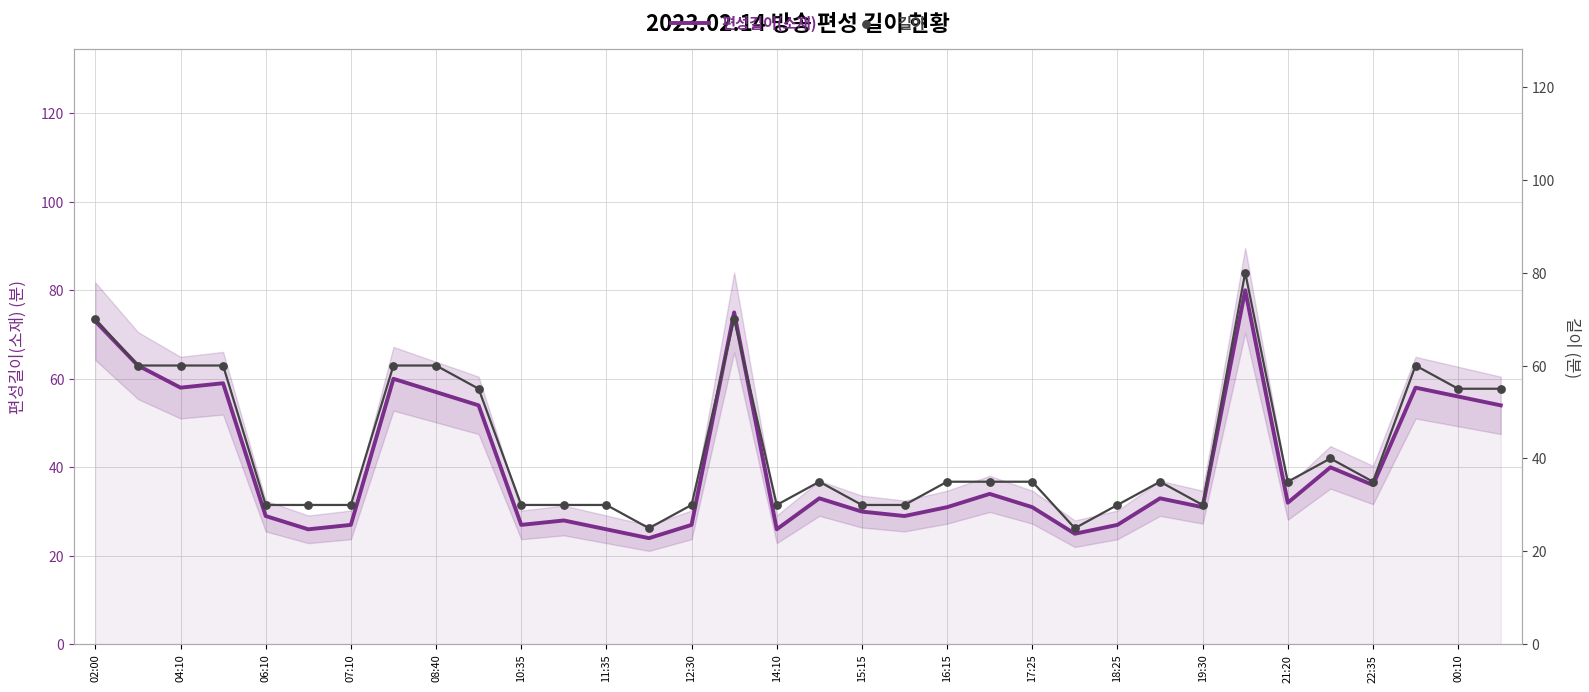

Which series contains the lowest Y value?

편성길이(소재)